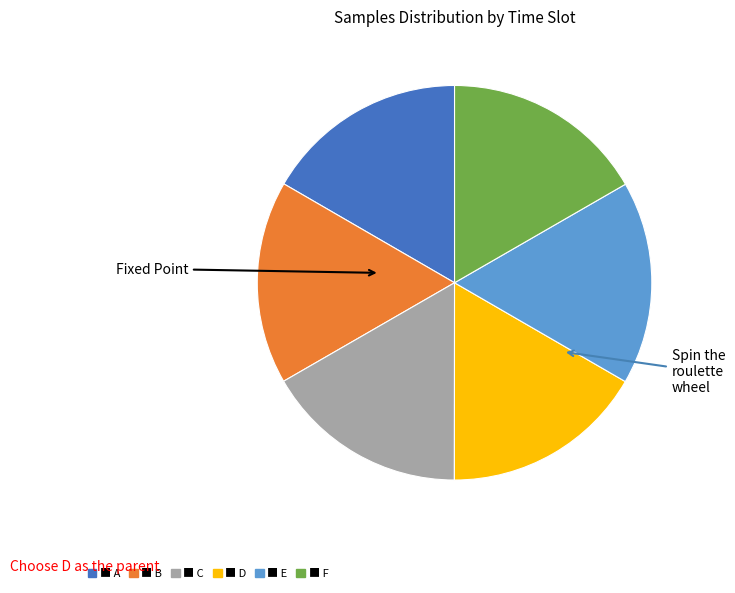

Is there any slice that represents more than half of the pie?

No